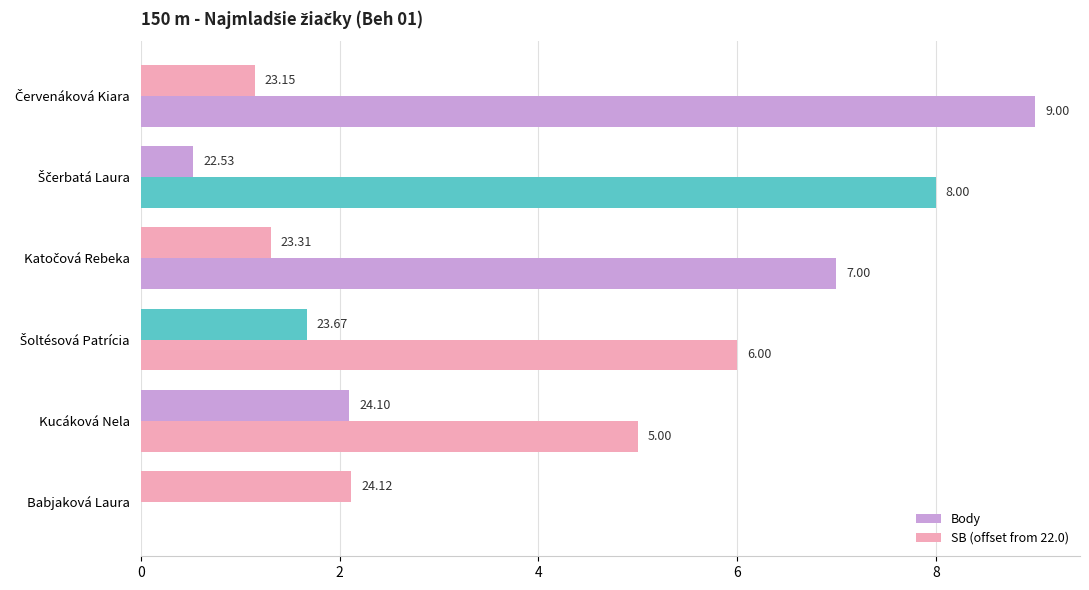

How many values in the Body series are below 7?

3